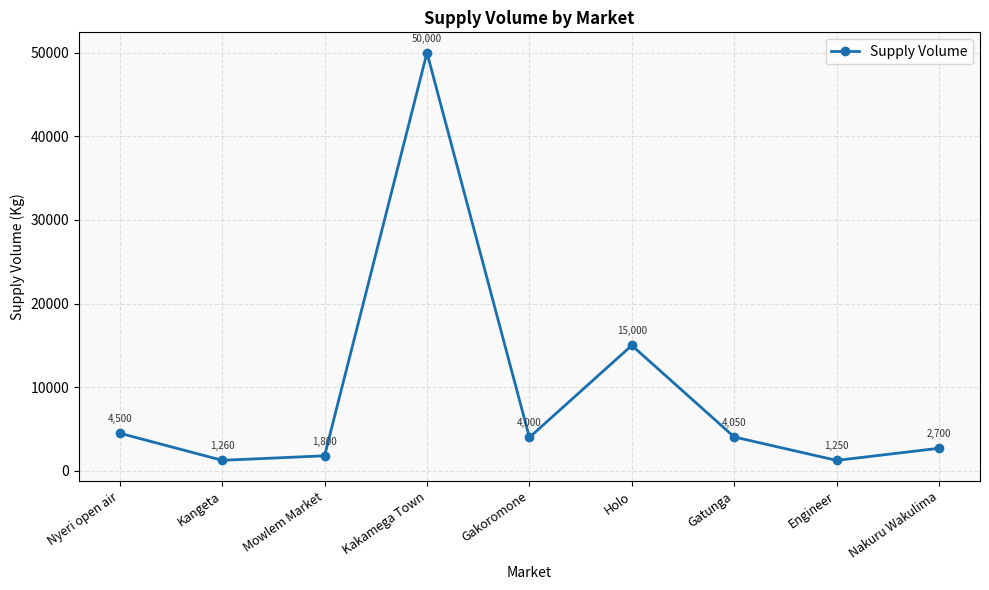

Is this an area chart (filled region under the line)?

No